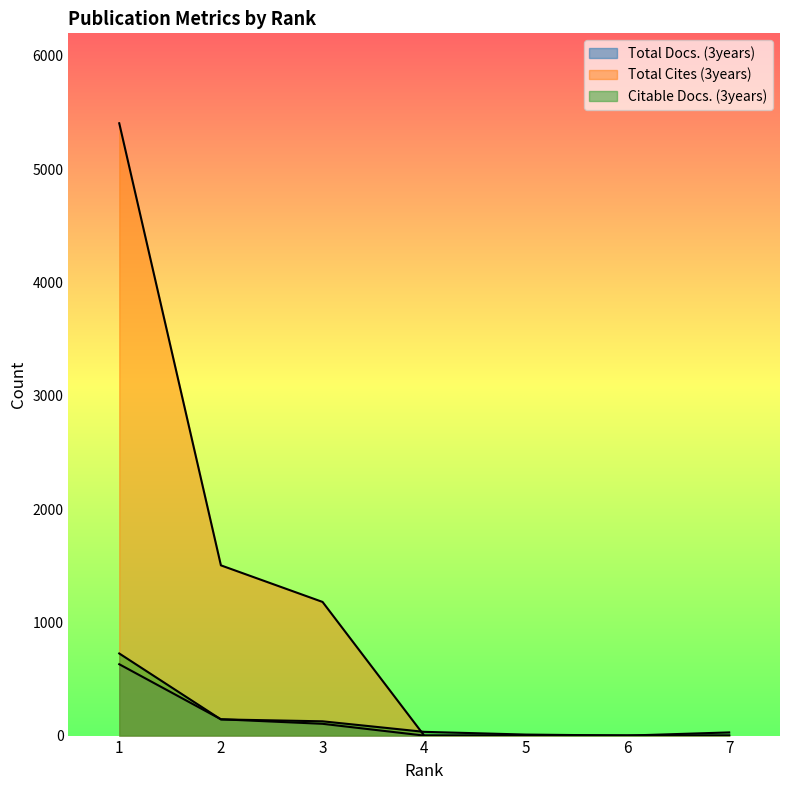

What is the maximum value shown in the chart?

5406